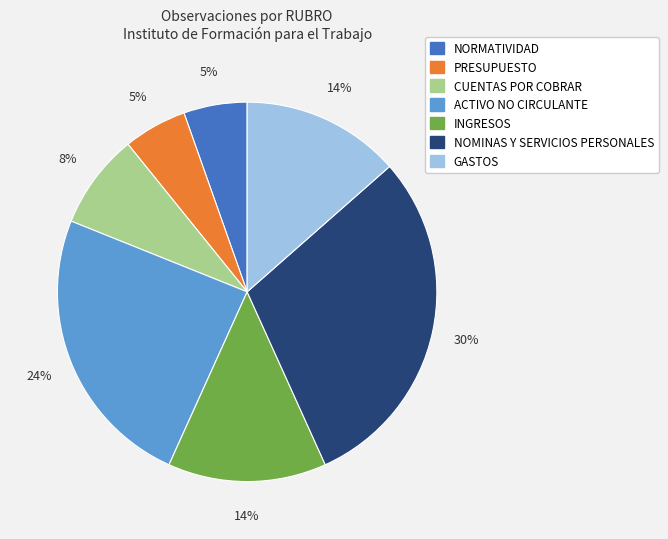

Does any single category account for the majority?

No